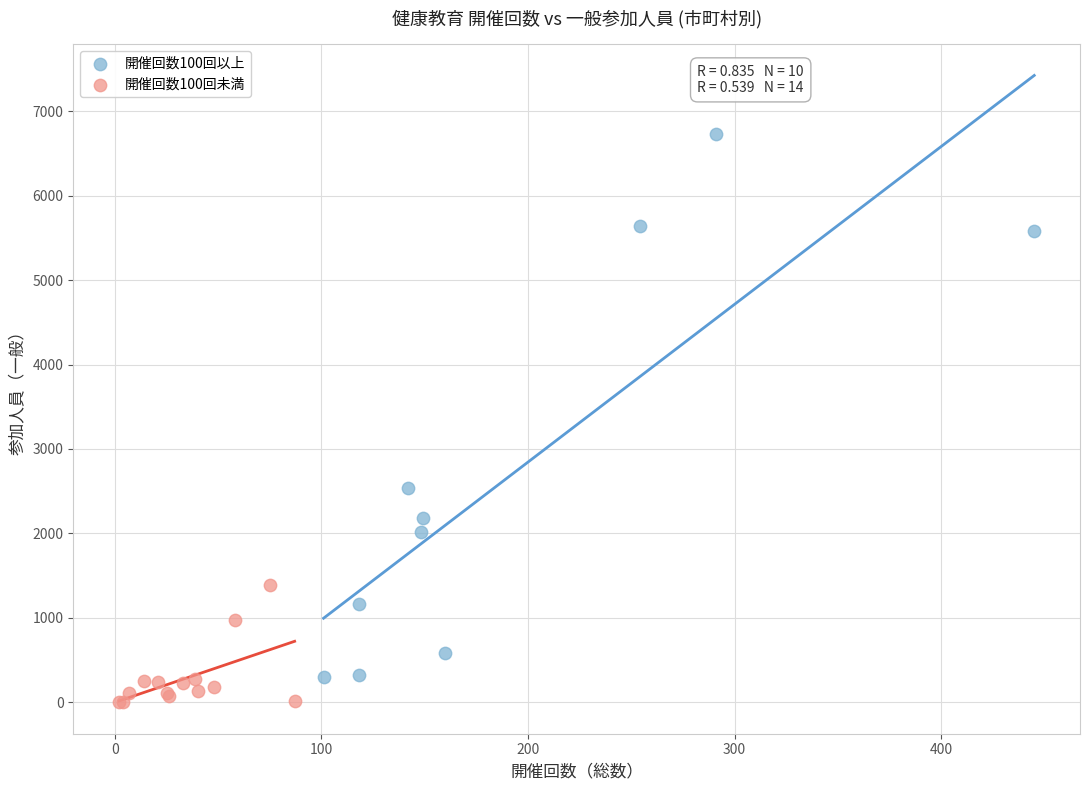

Which series has the widest spread of Y values?

開催回数100回以上